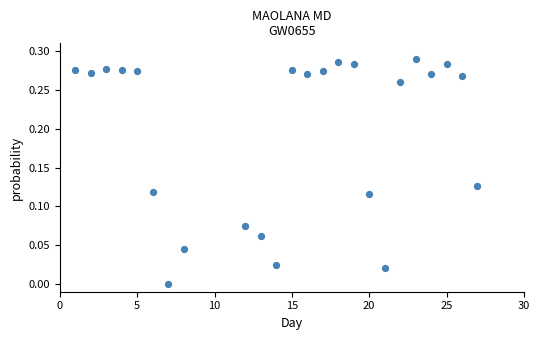

How many data points are displayed?

24